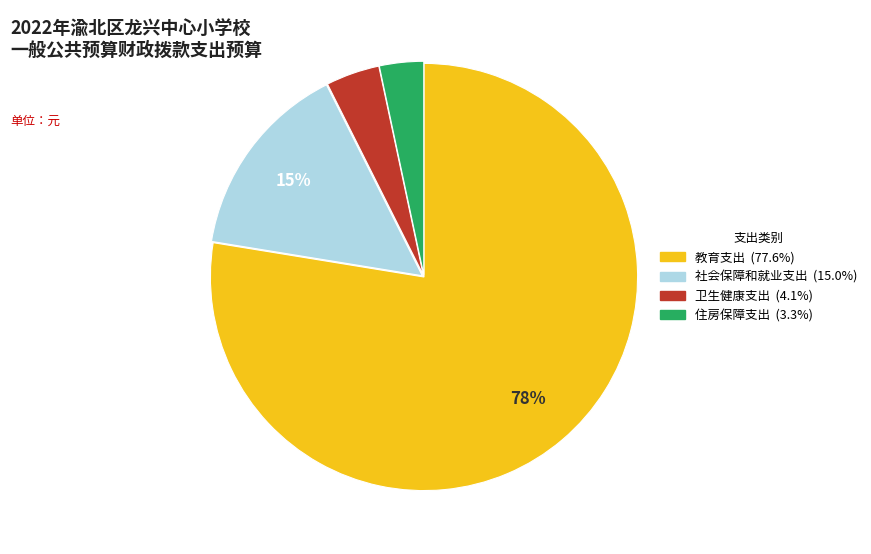

Is there a majority slice in this chart?

Yes